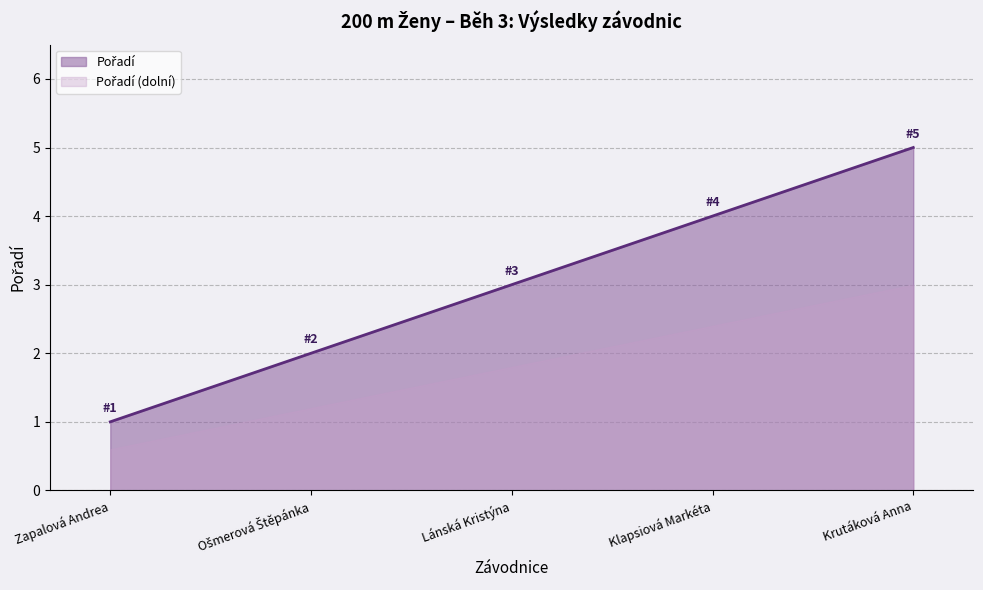

What is the difference between the values at Klapsiová Markéta and Krutáková Anna?

1